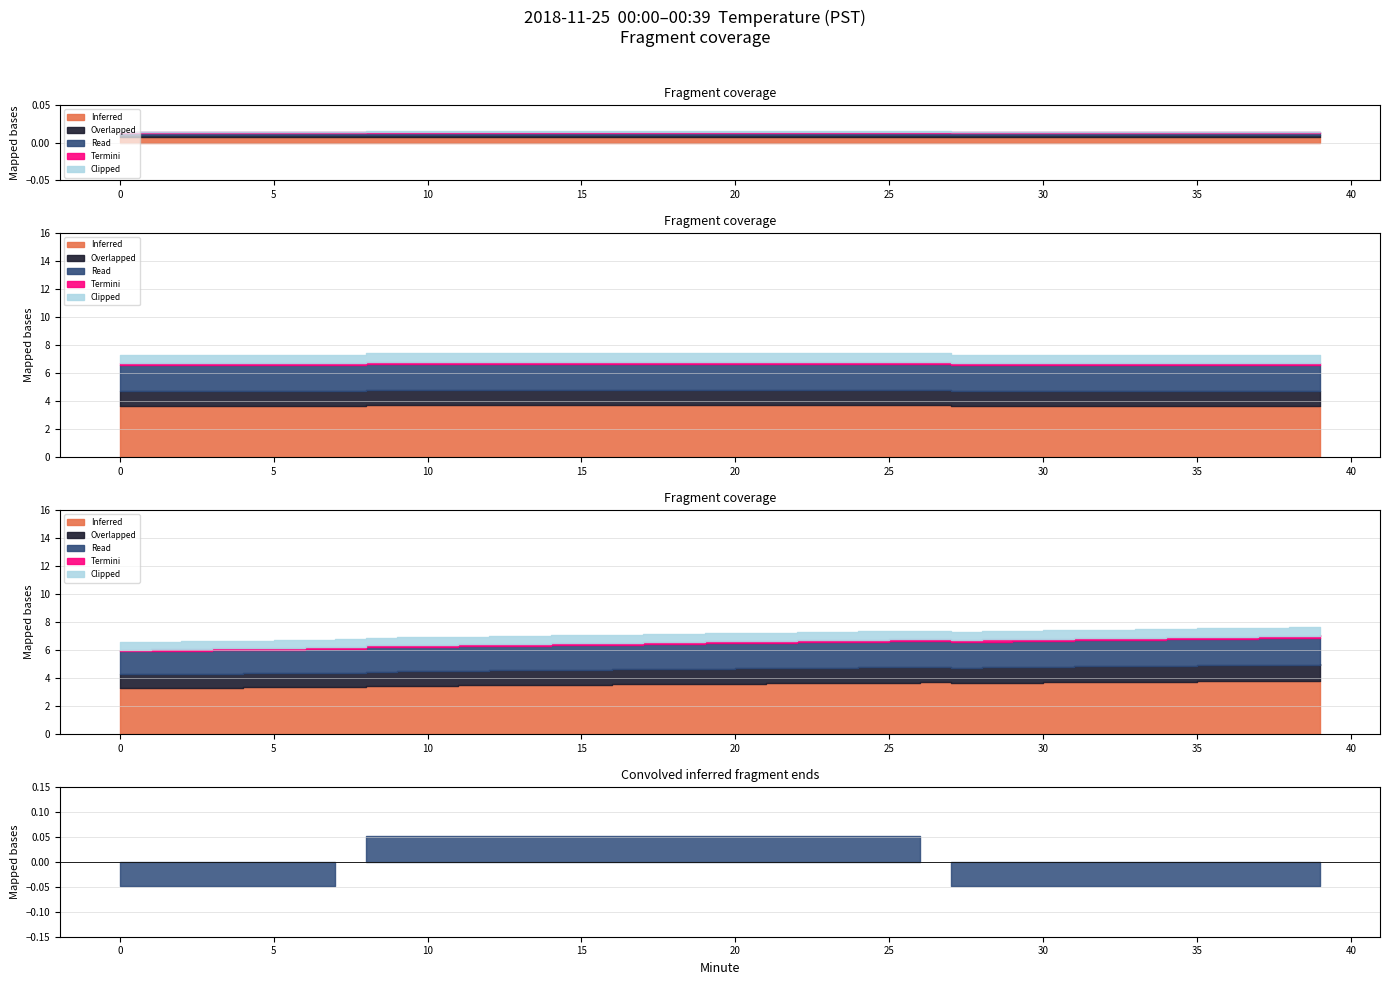

True or false: Read and Clipped intersect in this chart.

False